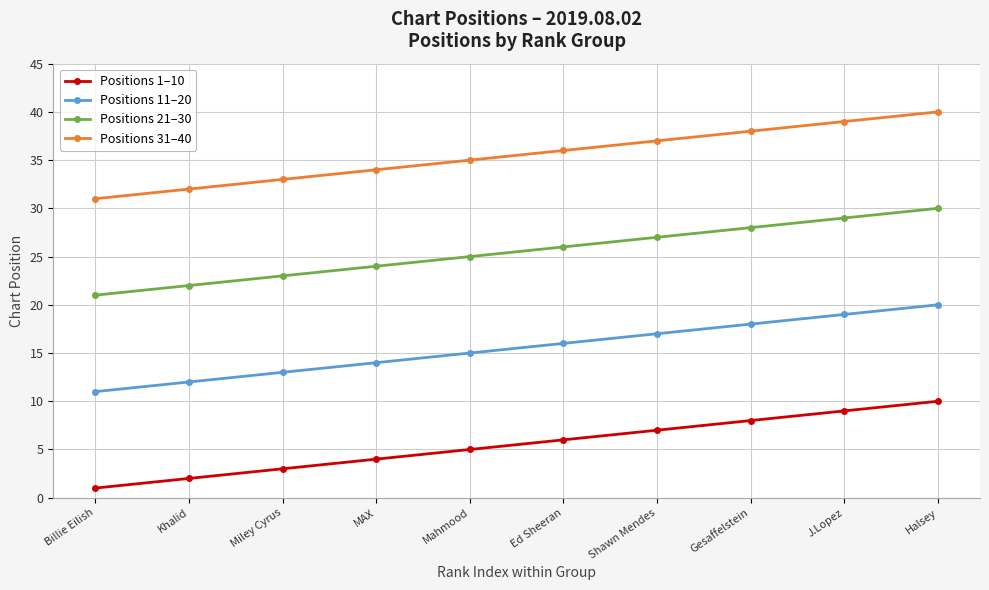

What is the difference between the second highest and minimum values in the Positions 1–10 series?

8